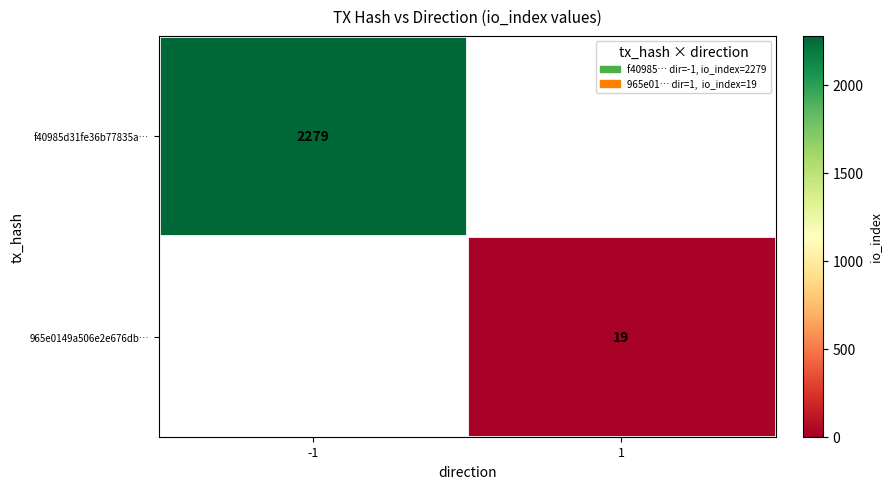

The 965e0149a506e2e676db… series shows 19 at 1. True or false?

True